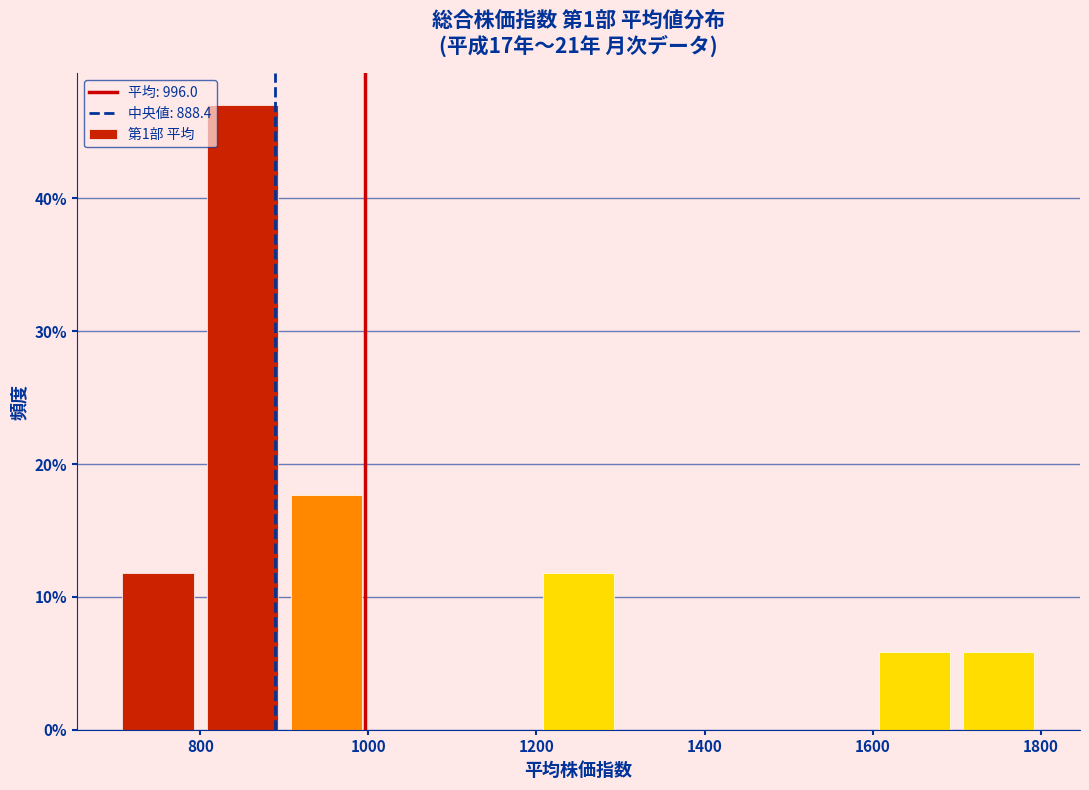

Reading left to right, list every bar in this chart as the range it spans on the x-axis followed by its height. The values are not printed on the chart, so give them approximately, as read against the axis.

700 to 800: 12
800 to 900: 47
900 to 1000: 18
1000 to 1100: 0
1100 to 1200: 0
1200 to 1300: 12
1300 to 1400: 0
1400 to 1500: 0
1500 to 1600: 0
1600 to 1700: 6
1700 to 1800: 6